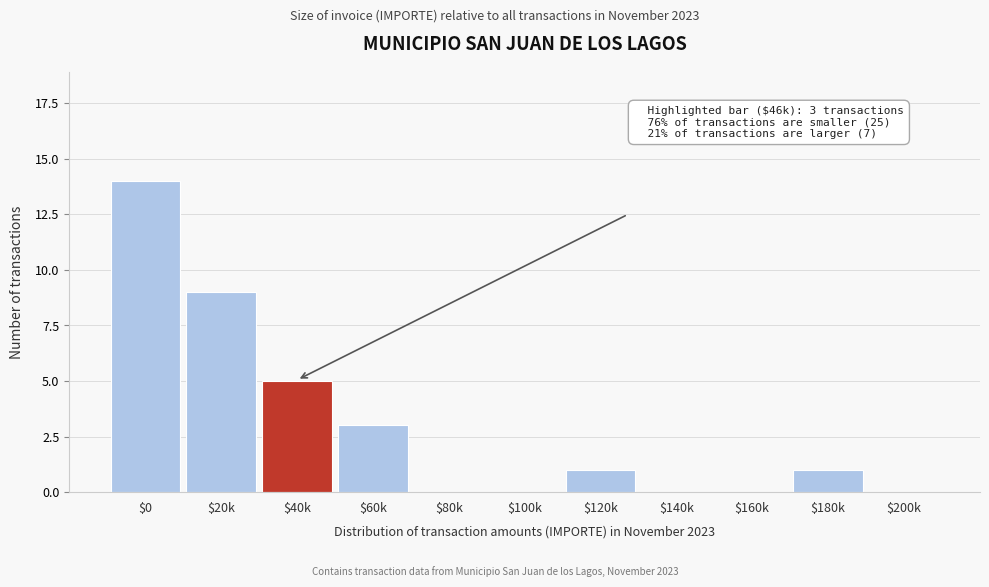

Which label corresponds to the largest value in the chart?

$0